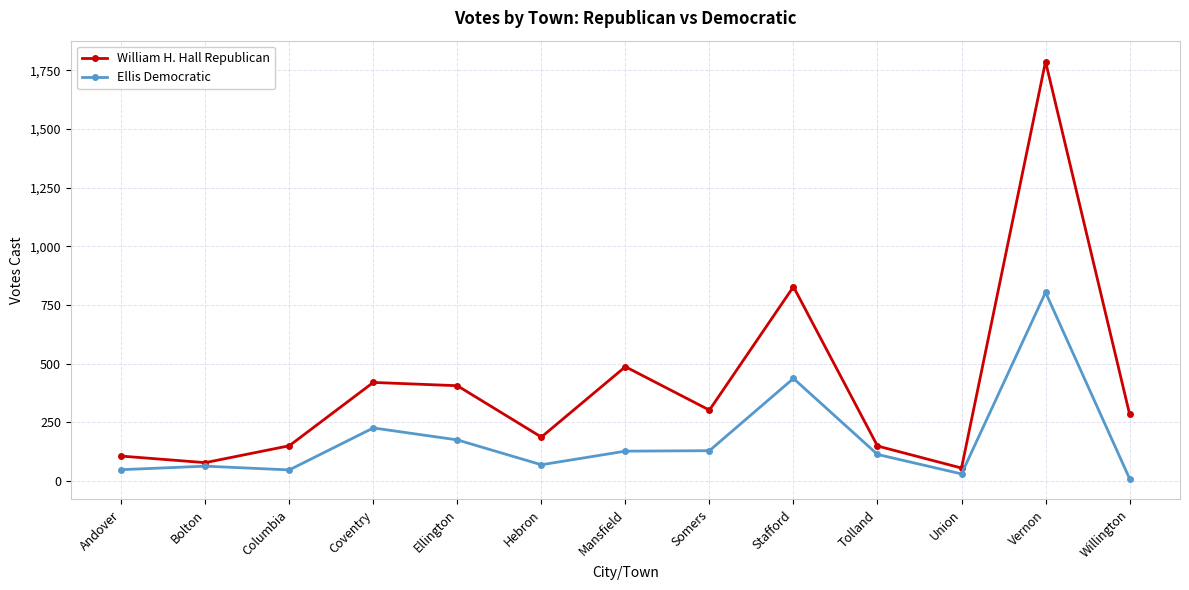

True or false: Ellis Democratic has a value of 226 at Coventry.

True